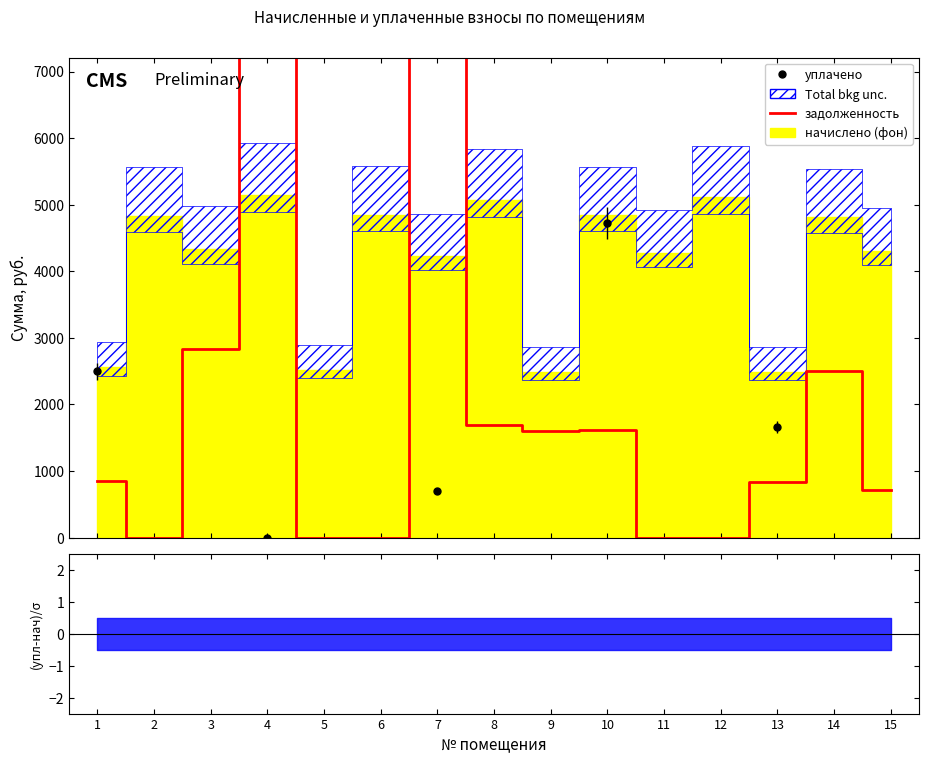

Reading left to right, transcribe all the data shown in this chart.

852.8	0.0	2834.7	34786.2	0.0	0.0	41615.6	1691.9	1596.0	1614.6	0.0	0.0	830.8	2498.4	717.6